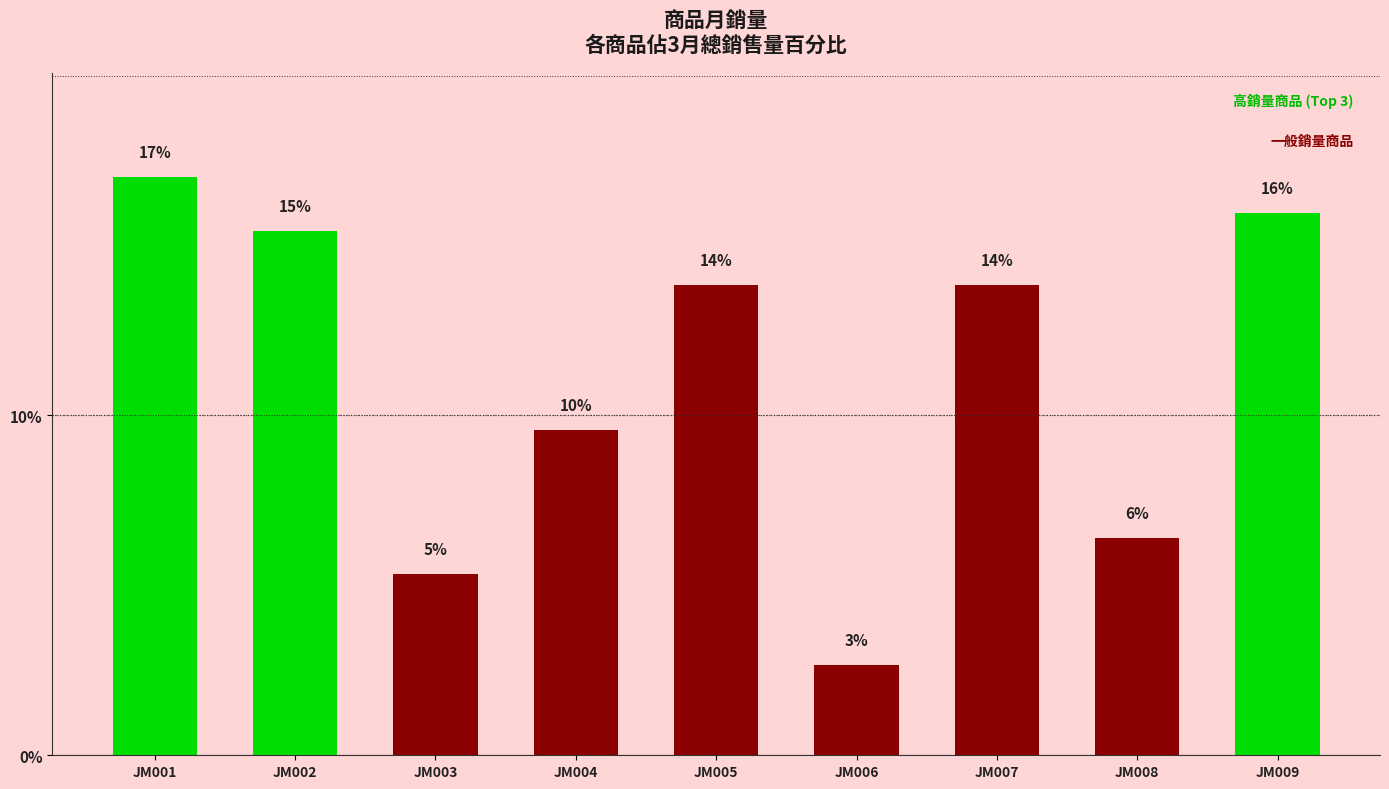

Are the bars horizontal?

No